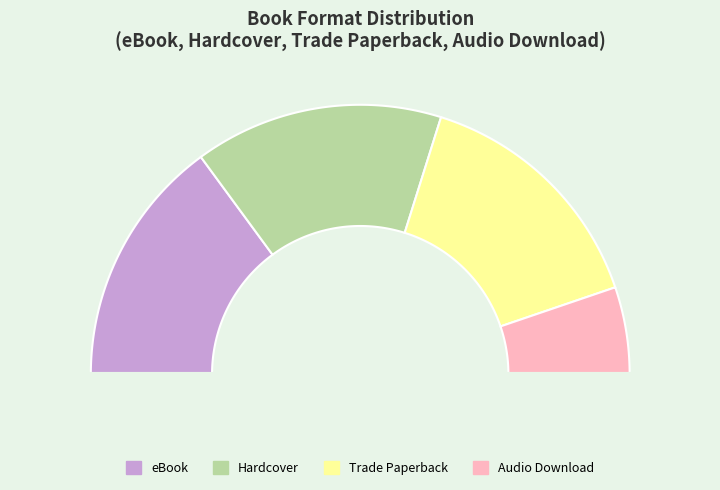

To the nearest percent, what portion does Hardcover represent?

30%